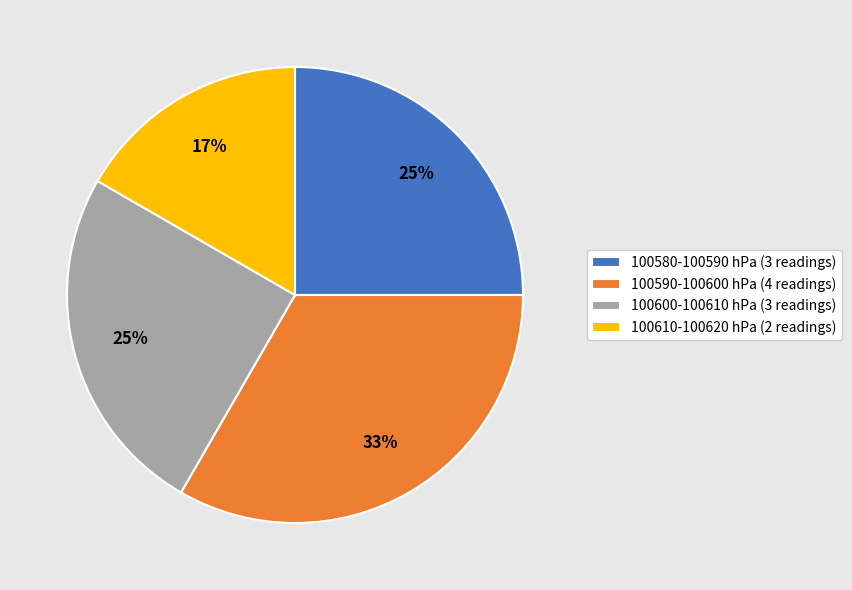

Which slice is the largest?

100590-100600 hPa (4 readings)